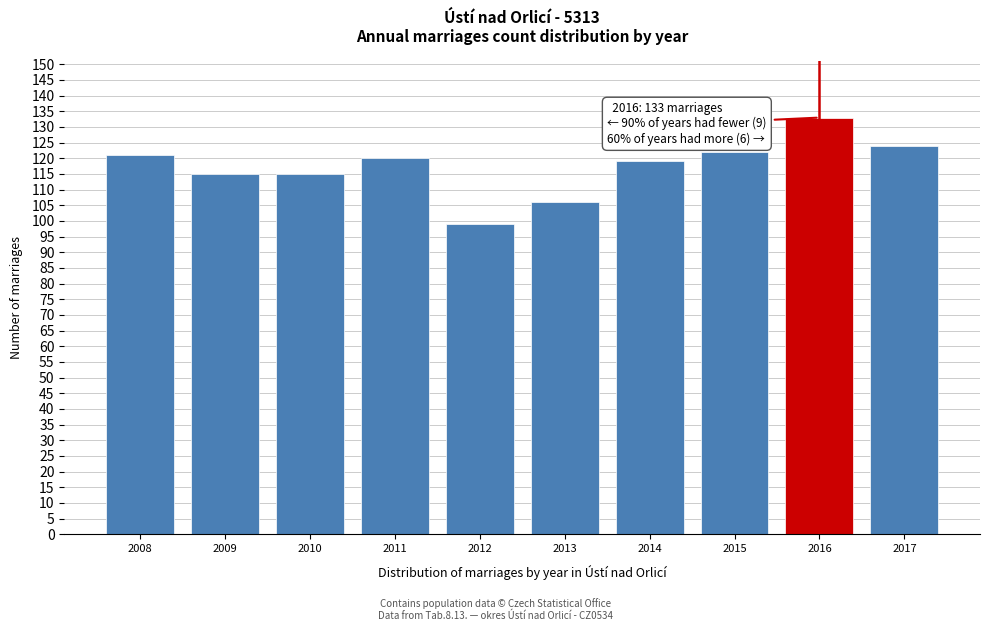

Reading left to right, transcribe all the data shown in this chart.

2008=121	2009=115	2010=115	2011=120	2012=99	2013=106	2014=119	2015=122	2016=133	2017=124